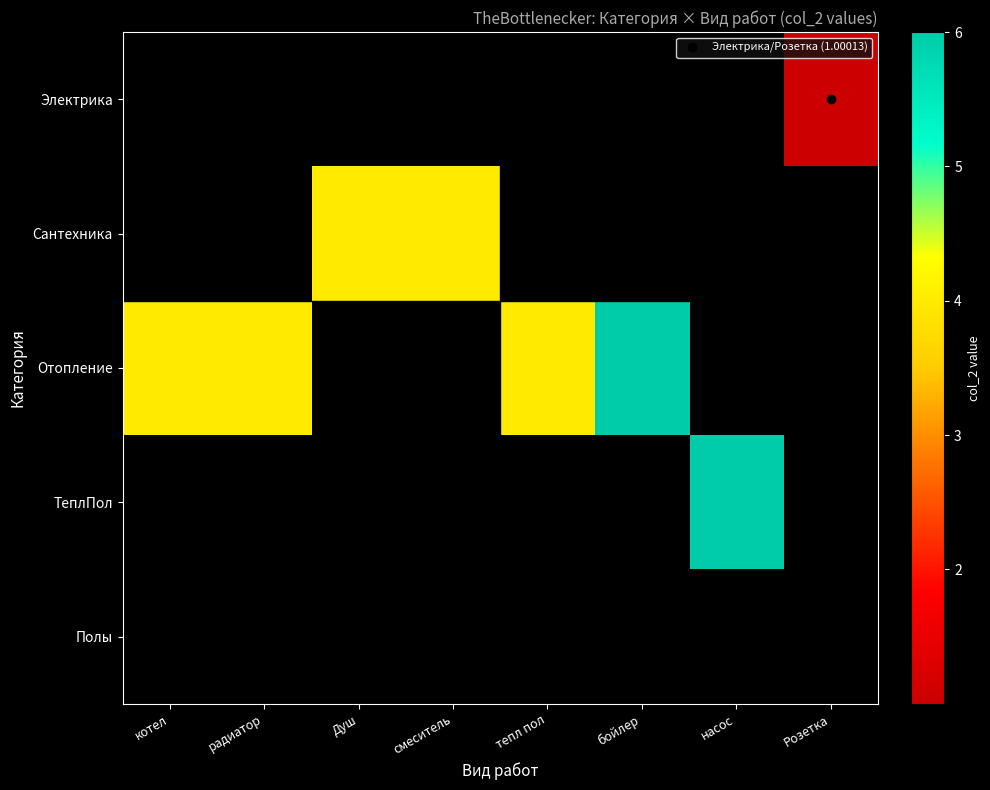

What is the difference between the highest and lowest values at бойлер?

6.0